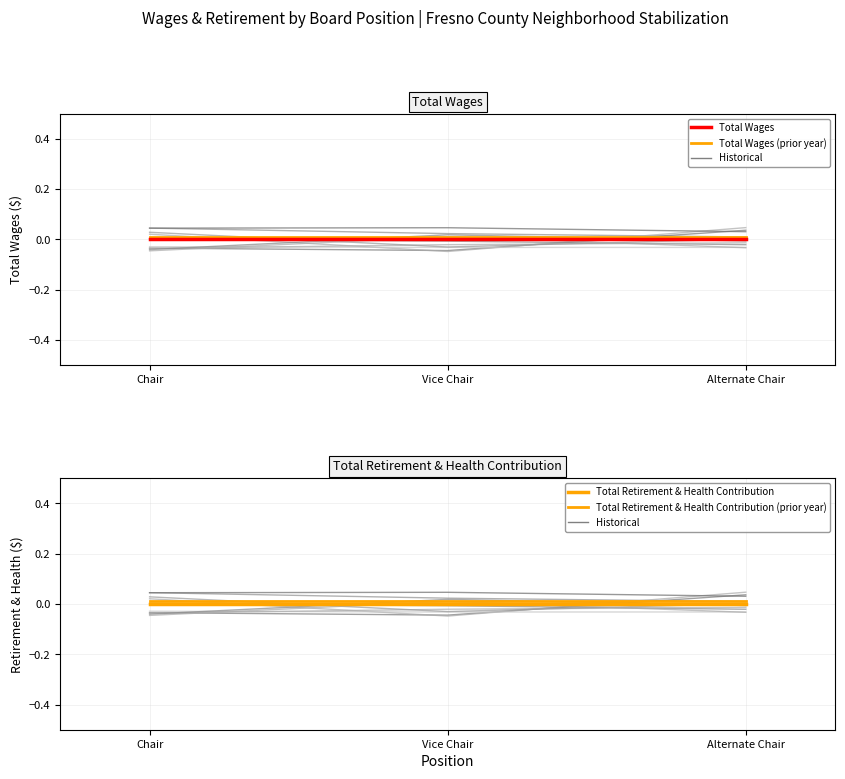

At how many categories does at least one series exceed 0?

3